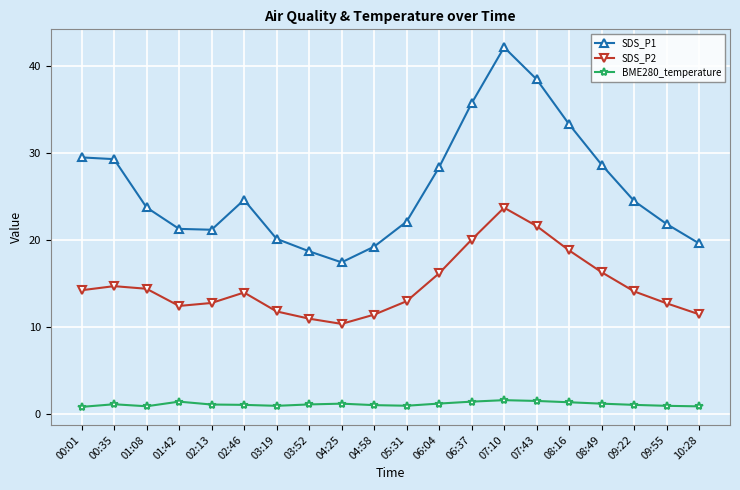

At which category is the sum across all series the highest?

07:10